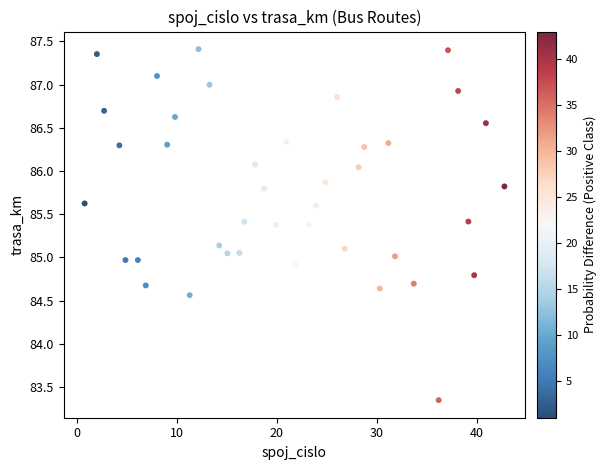

What is the range of Y values (max minus min)?

4.1